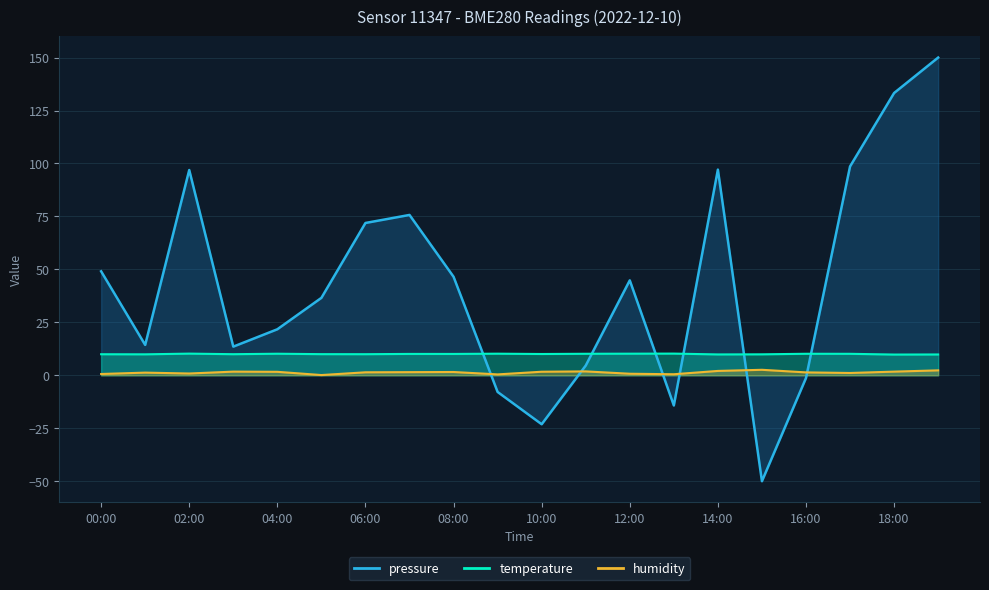

What is the difference between the maximum and minimum values in the humidity series?

2.5